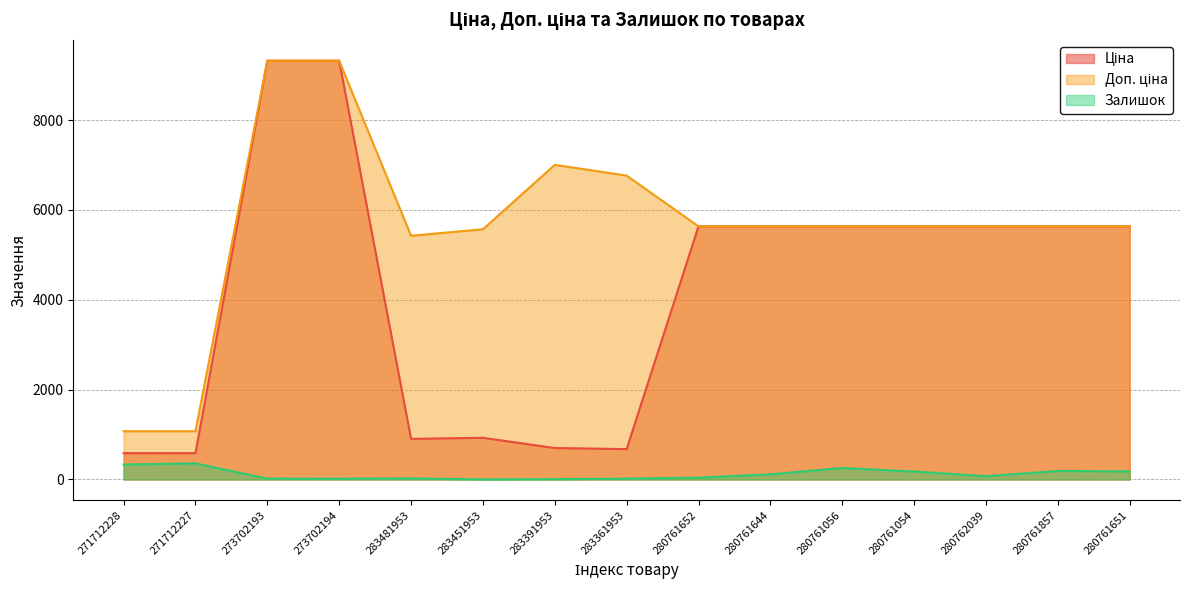

What is the difference between the maximum and minimum values in the Доп. ціна series?

8246.9